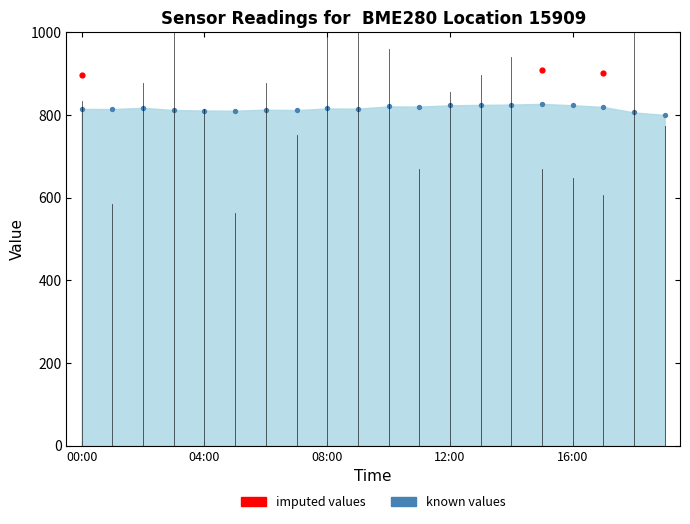

Approximately how many times larger is the value at 04:00 compared to 08:00?

1.0